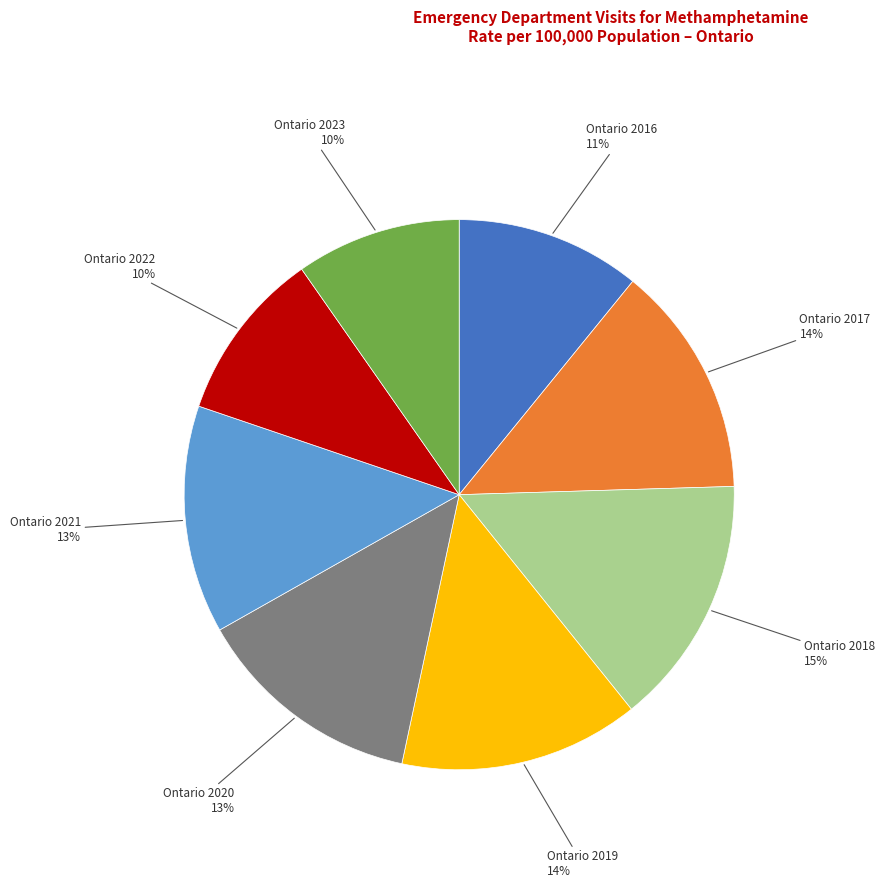

To the nearest percent, what is the difference between the largest and smallest slice percentages?

5%